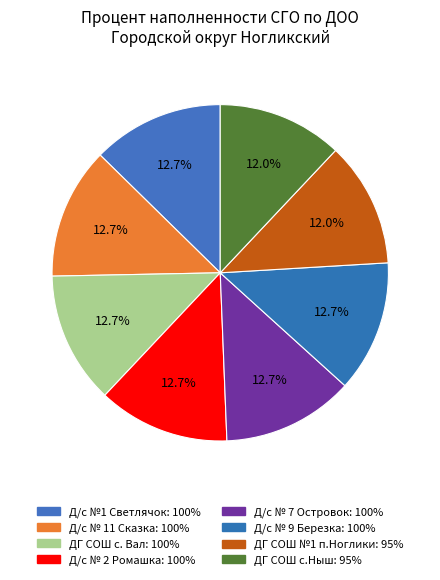

How many segments does this pie chart have?

8